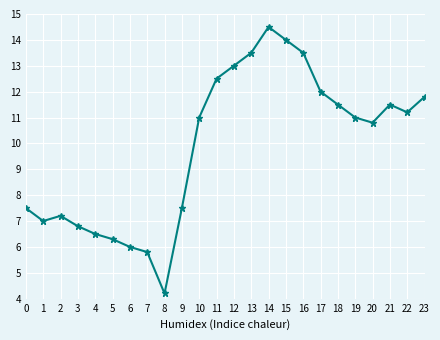

True or false: there are more than 1 points higher than both neighbors.

True